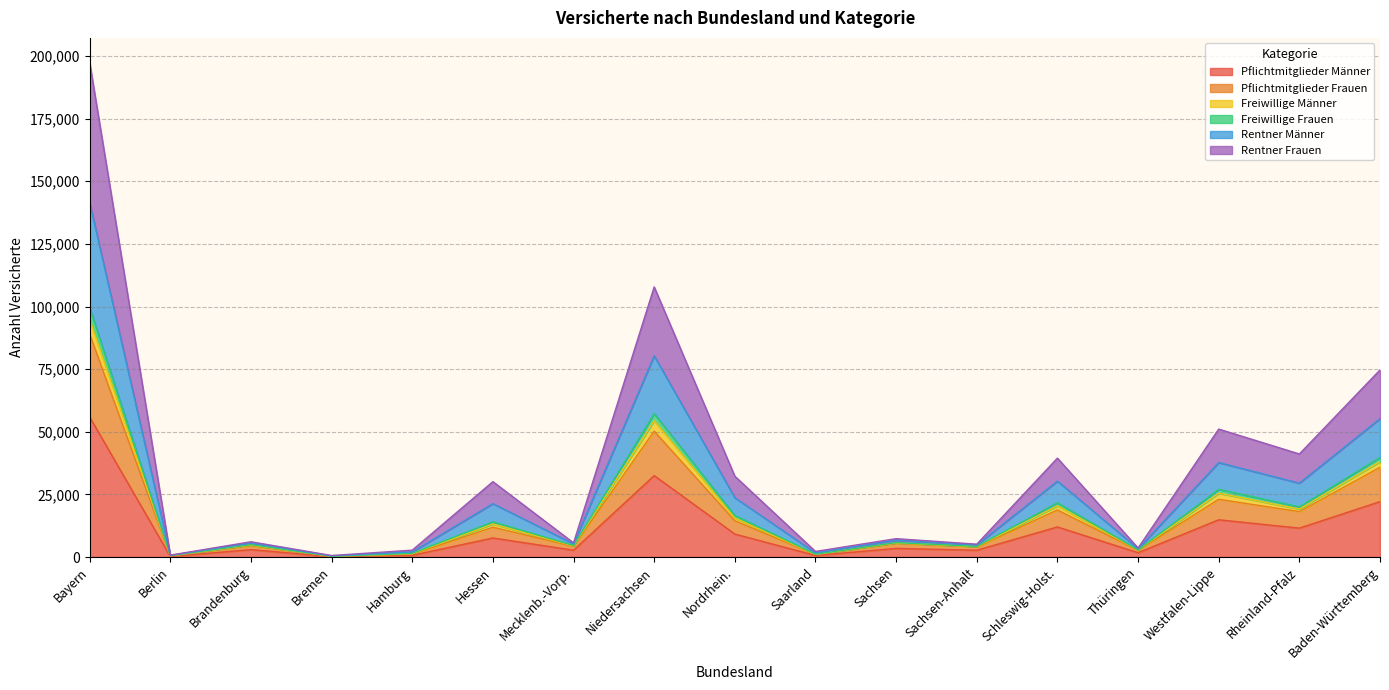

At which label does Rentner Männer reach its peak?

Bayern